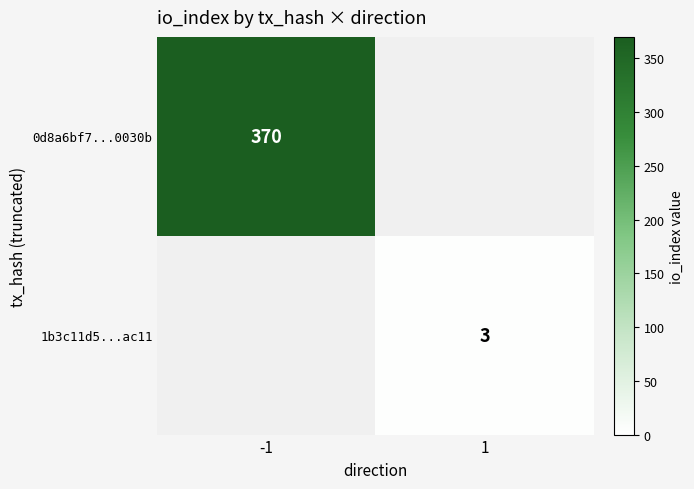

Is it true that 1b3c11d5...ac11 equals 3 at 1?

True